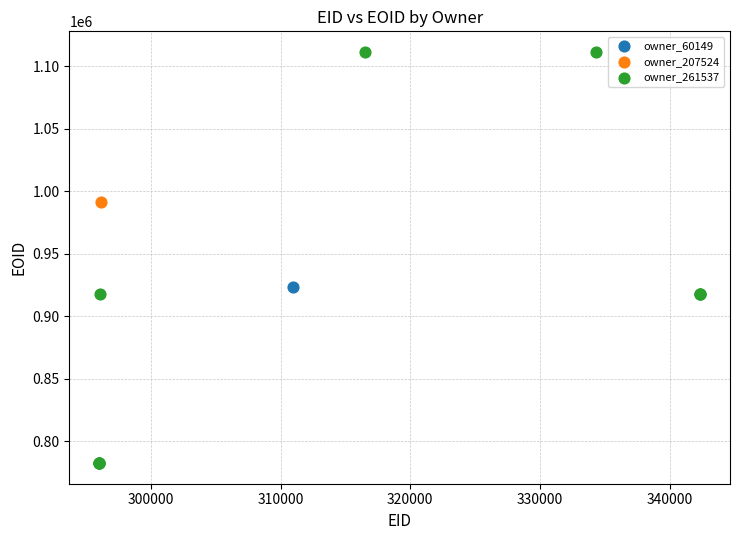

What are all the series names shown in the legend?

owner_60149, owner_207524, owner_261537